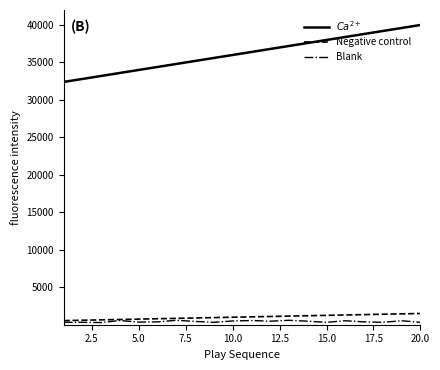

True or false: $Ca^{2+}$ and Negative control cross at least once.

False